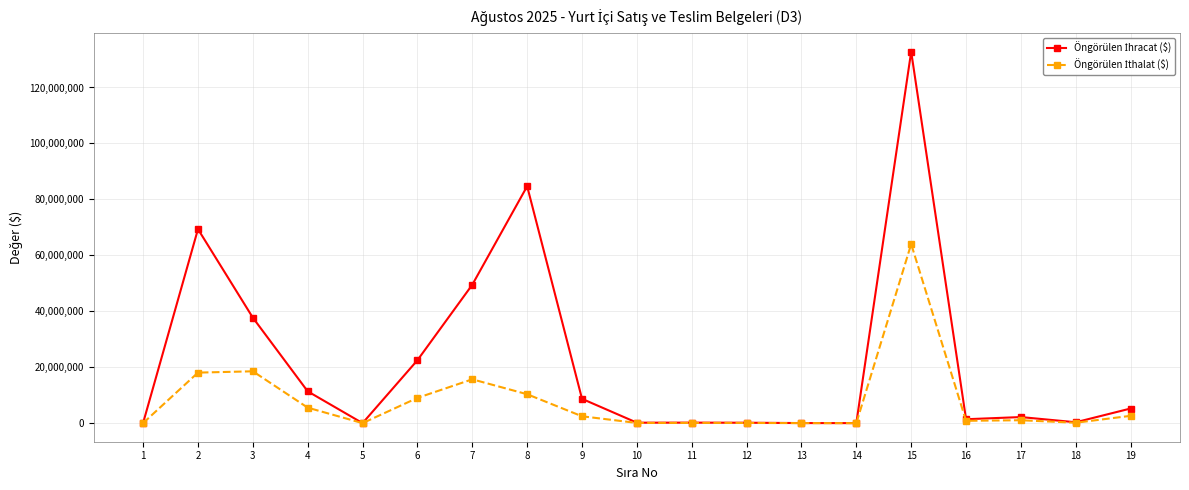

What is the total value across all series at 3?

56253620.0